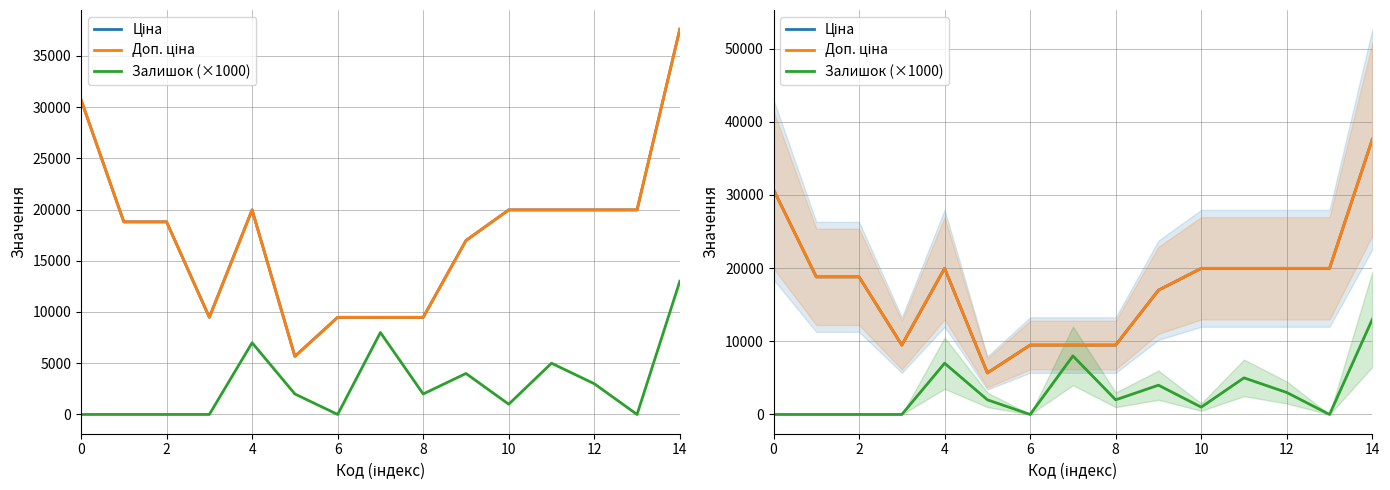

Does the chart have visible grid lines?

Yes